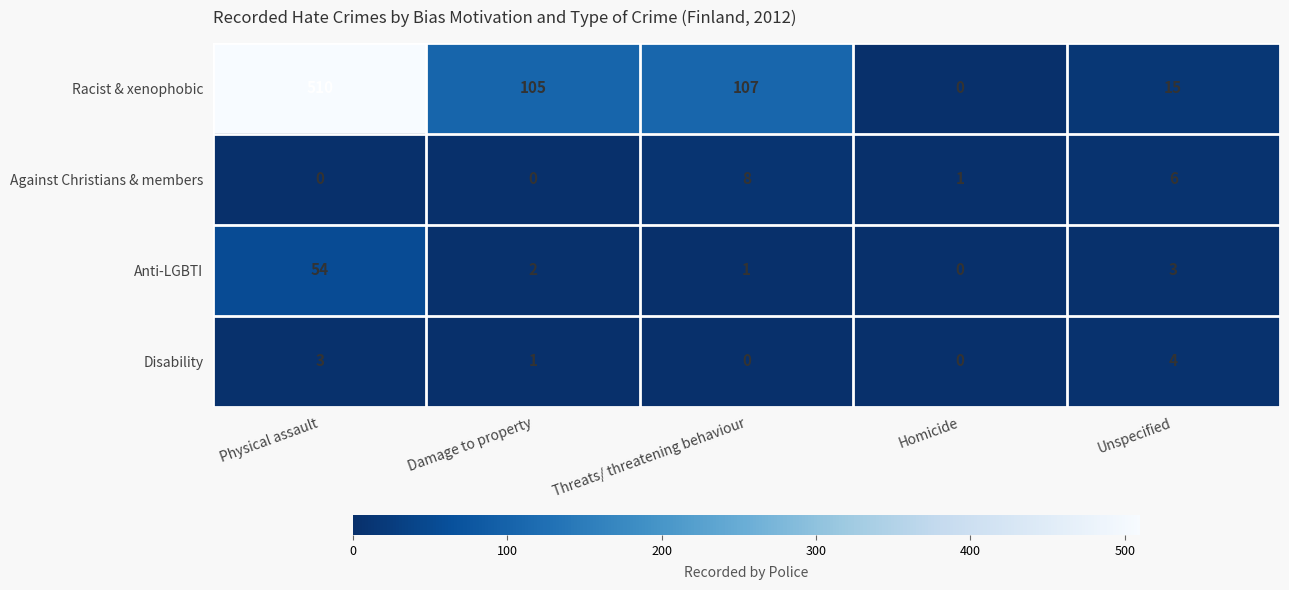

Count the number of data series in this chart.

4